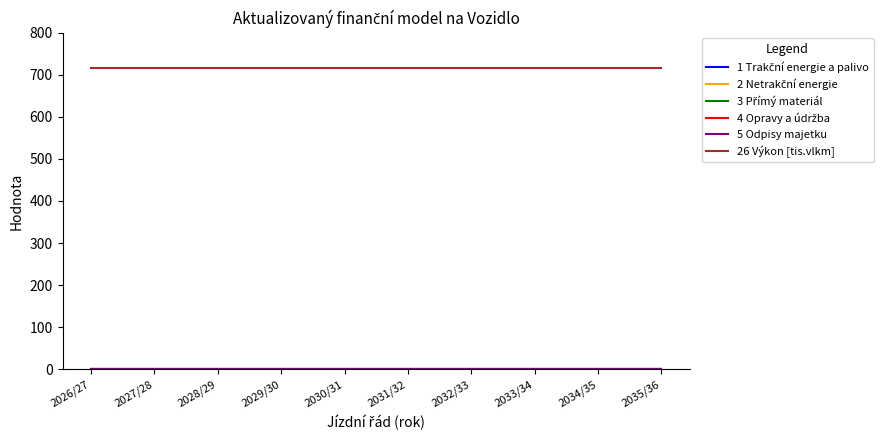

Does the chart display data point markers on the line(s)?

No